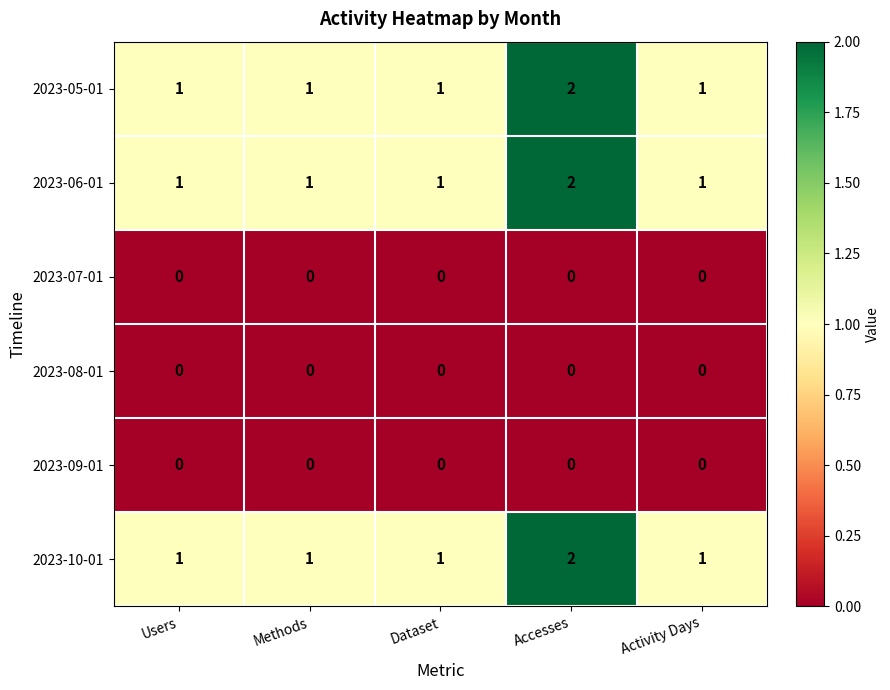

The 2023-07-01 series shows 0 at Accesses. True or false?

True